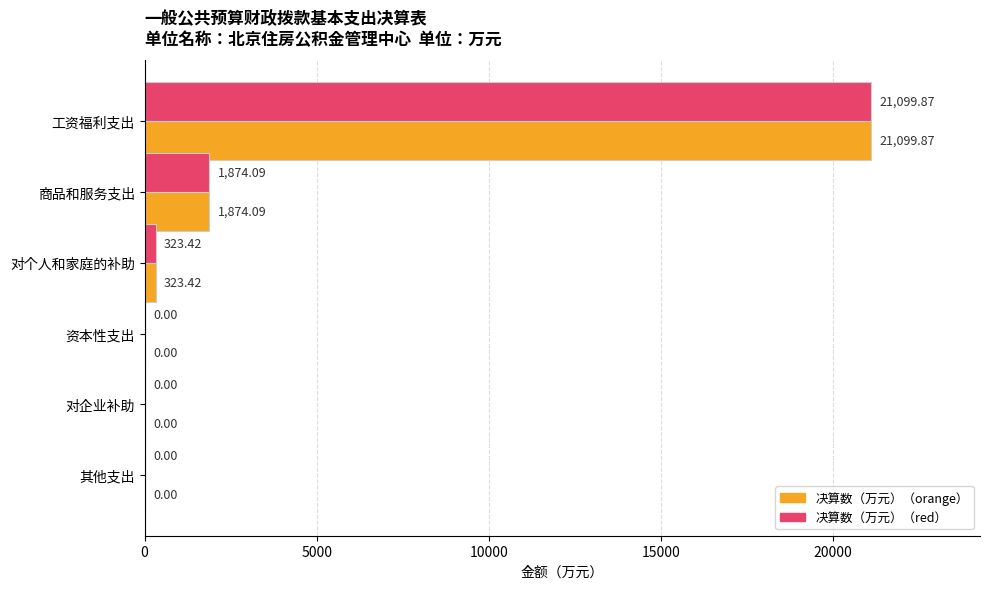

At which category is the sum across all series the highest?

工资福利支出